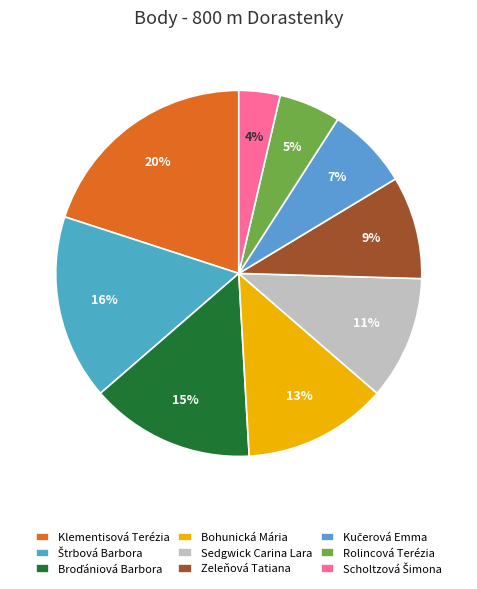

Is there a majority slice in this chart?

No